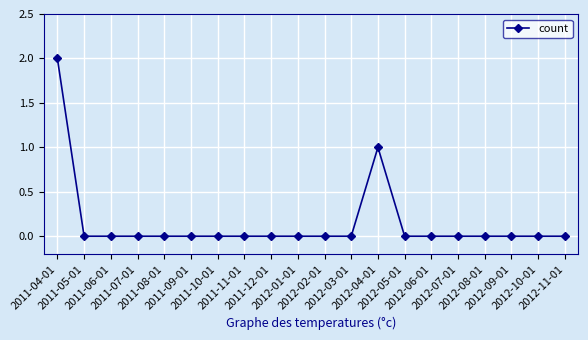

What is the greatest value displayed?

2